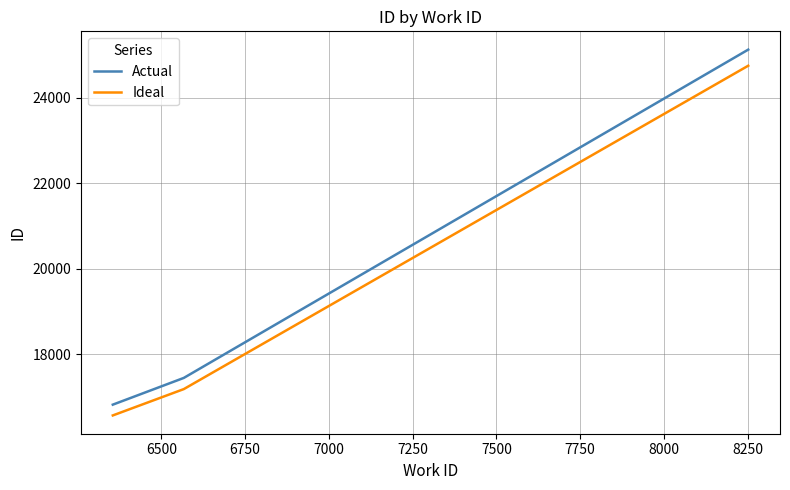

What is the sum of all Ideal values?

58505.9